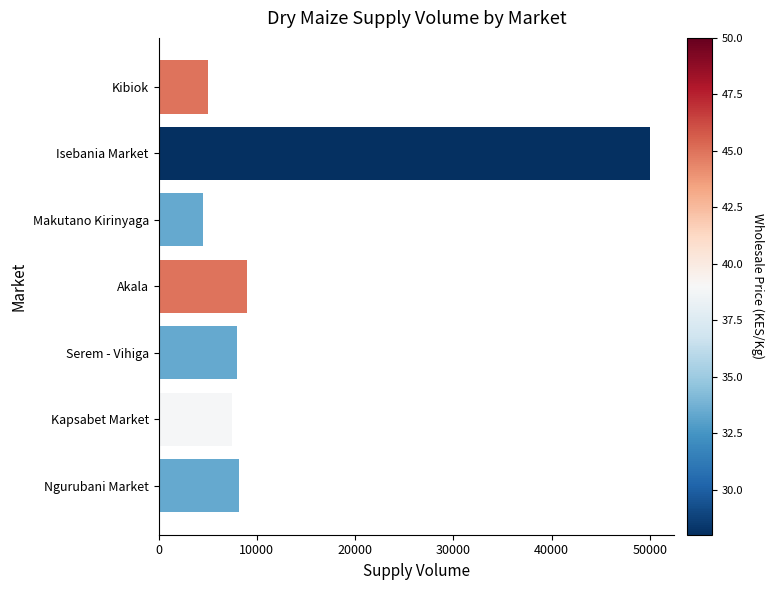

Which category has the highest value across all series?

Isebania Market